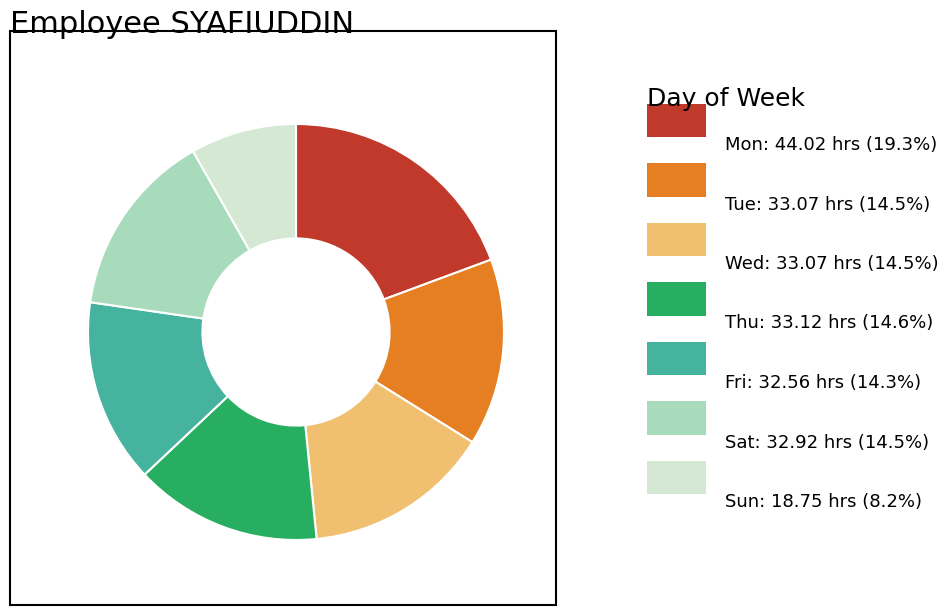

Is there a majority slice in this chart?

No